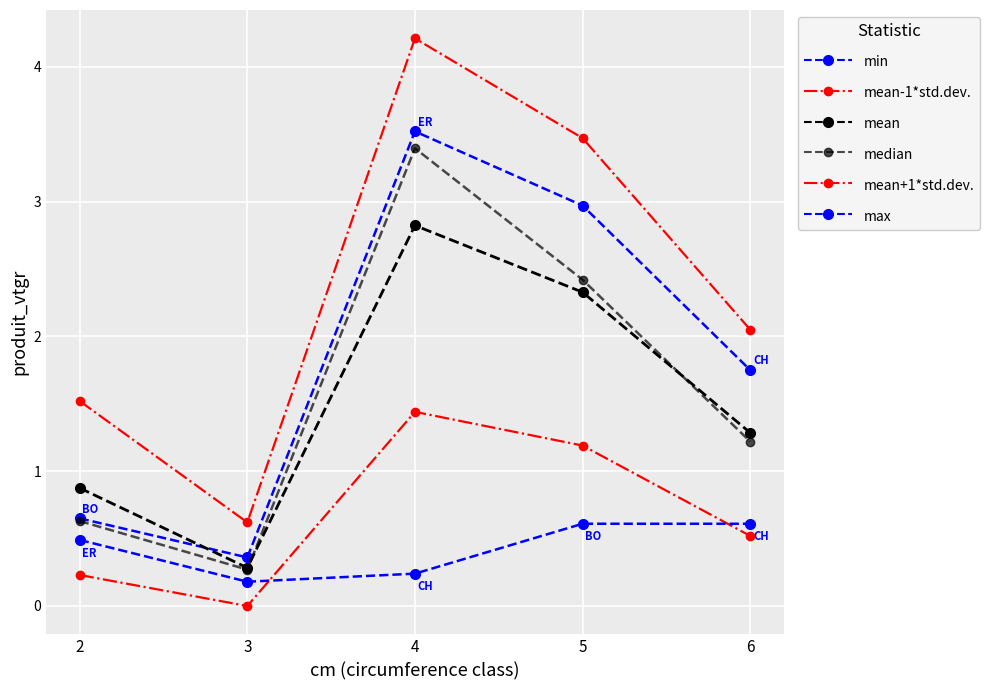

How many data points does each series have?

5